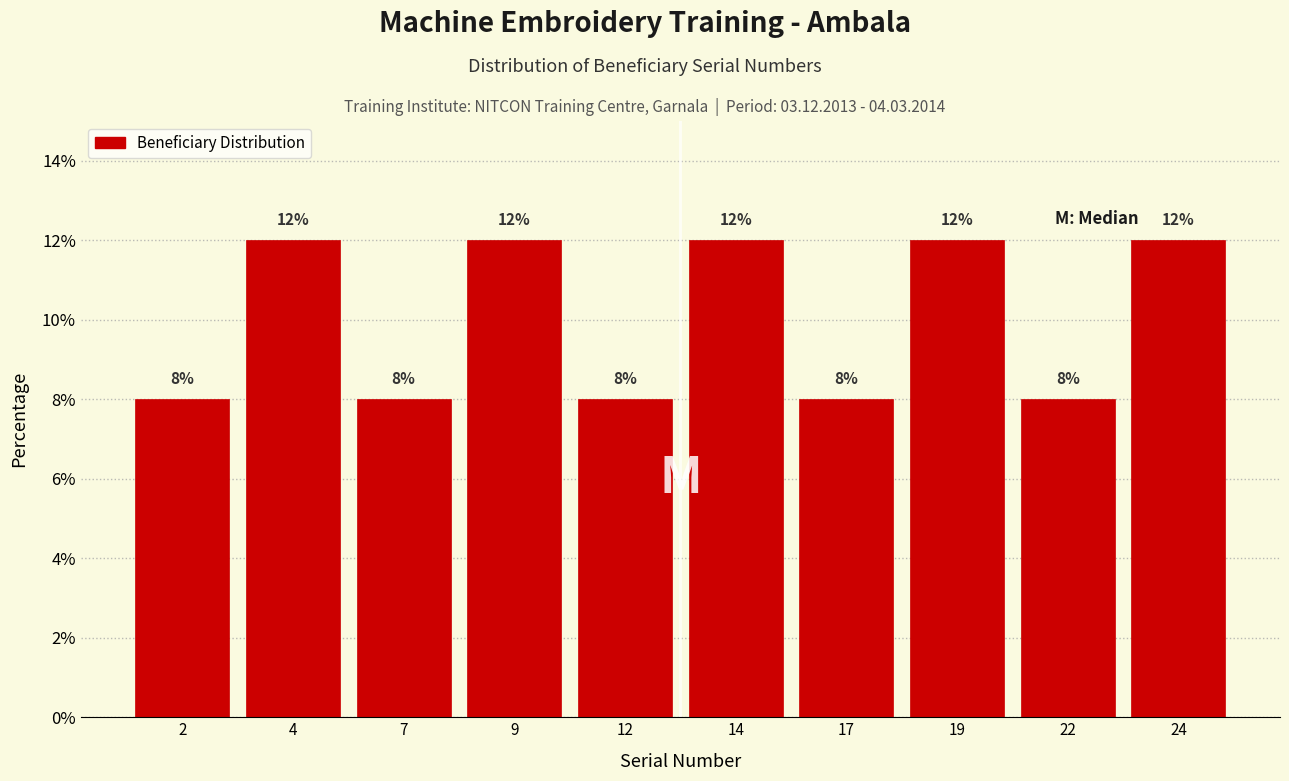

Reading left to right, transcribe this chart: for each bar, give the range it covers on the x-axis and its height.

0.5 to 3.0: 8
3.0 to 5.5: 12
5.5 to 8.0: 8
8.0 to 10.5: 12
10.5 to 13.0: 8
13.0 to 15.5: 12
15.5 to 18.0: 8
18.0 to 20.5: 12
20.5 to 23.0: 8
23.0 to 25.5: 12